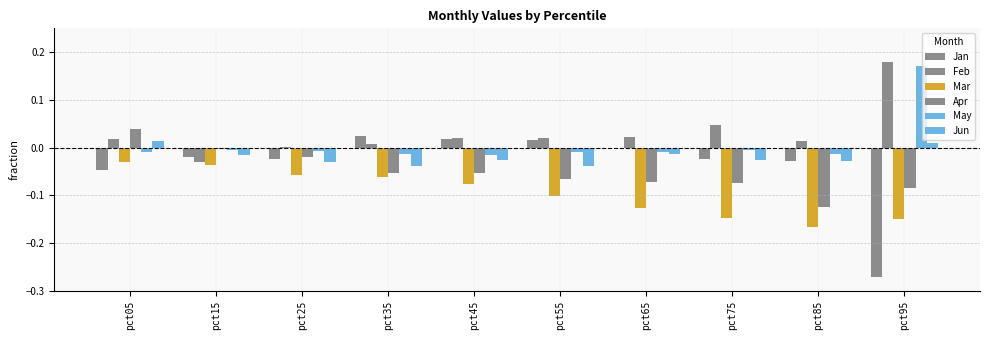

Is the value of Jun at pct95 greater than the value of Mar at pct45?

Yes